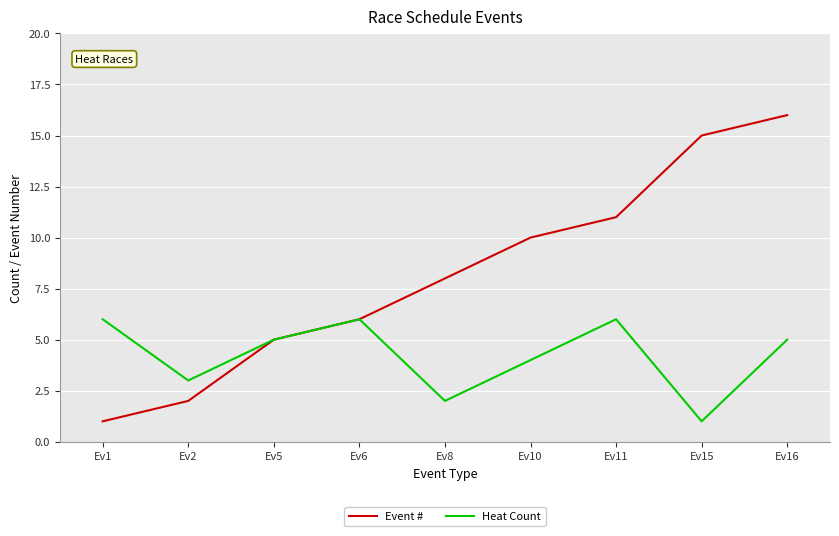

Where is Event # nearest to the value 8?

Ev8